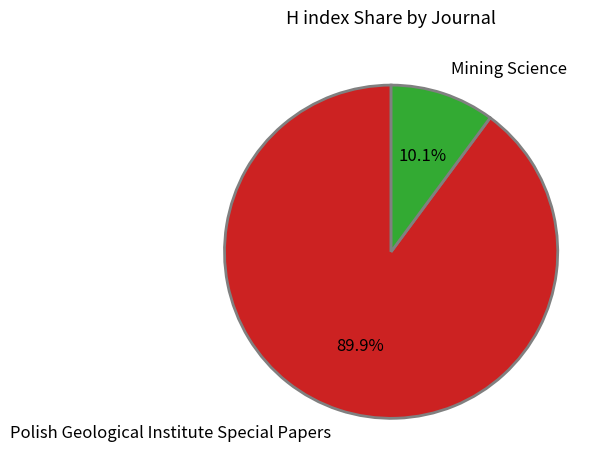

What is the smallest slice in the pie chart?

Mining Science